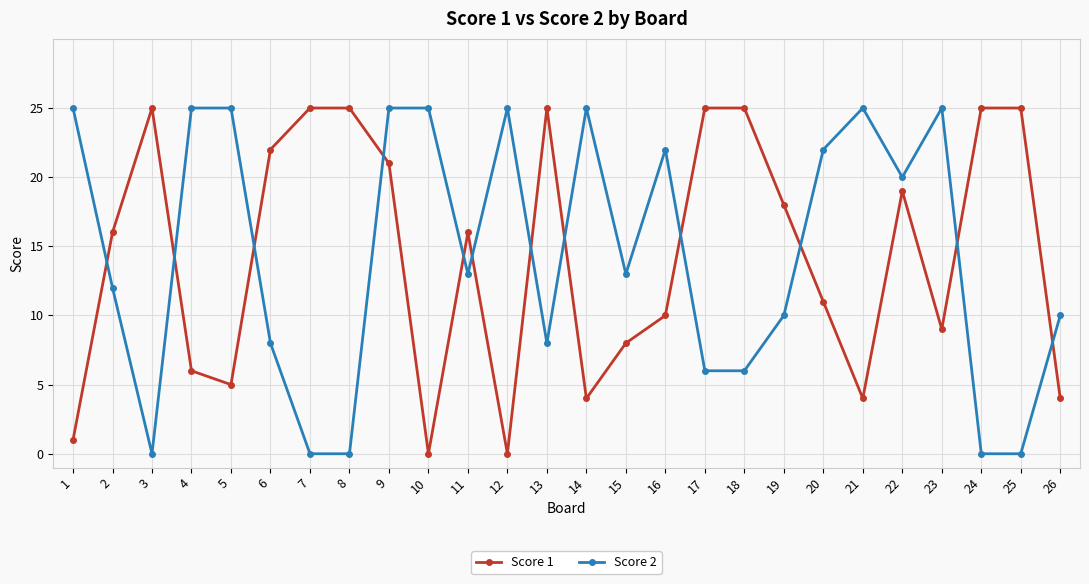

Reading left to right, extract all data points from this chart.

Score 1: 1=1	2=16	3=25	4=6	5=5	6=22	7=25	8=25	9=21	10=0	11=16	12=0	13=25	14=4	15=8	16=10	17=25	18=25	19=18	20=11	21=4	22=19	23=9	24=25	25=25	26=4
Score 2: 1=25	2=12	3=0	4=25	5=25	6=8	7=0	8=0	9=25	10=25	11=13	12=25	13=8	14=25	15=13	16=22	17=6	18=6	19=10	20=22	21=25	22=20	23=25	24=0	25=0	26=10